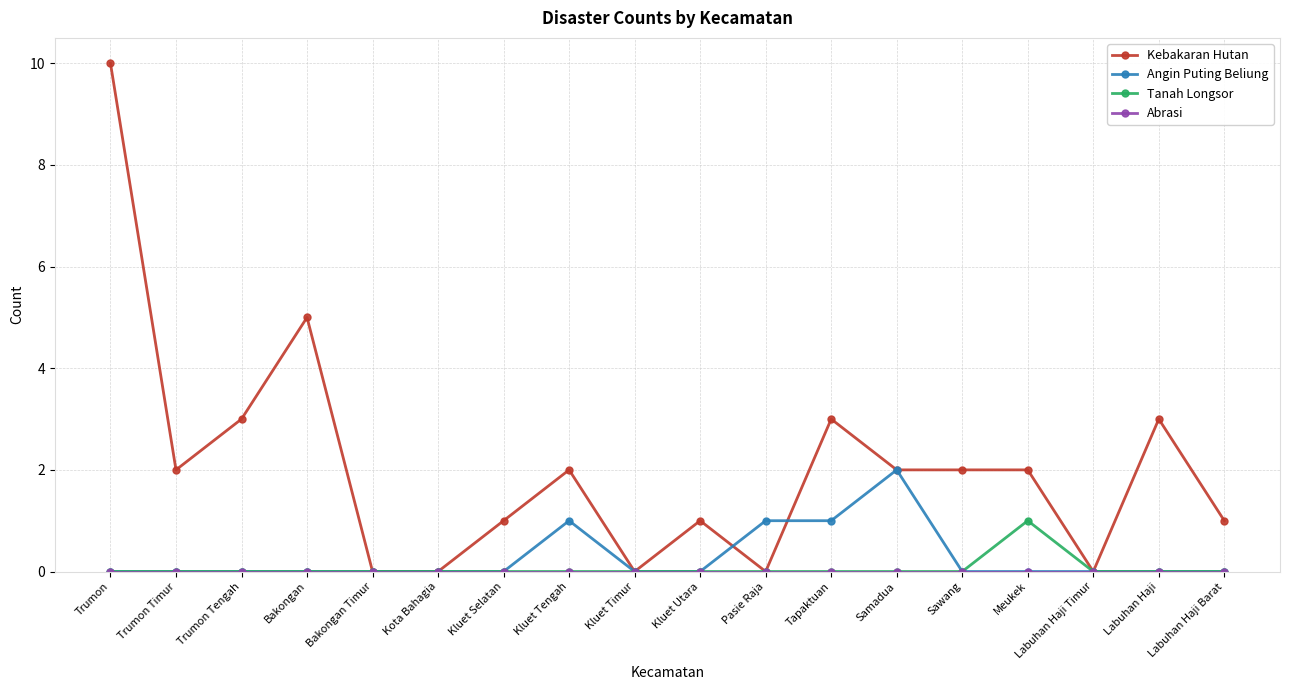

Which series has the largest total across all categories?

Kebakaran Hutan